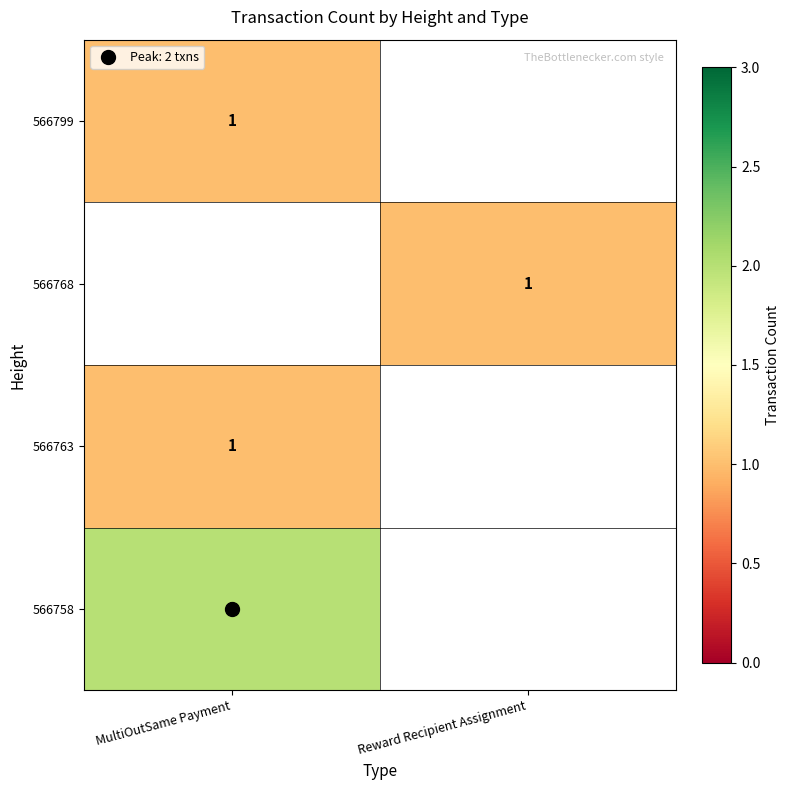

The 566763 series shows 1.4 at MultiOutSame Payment. True or false?

False